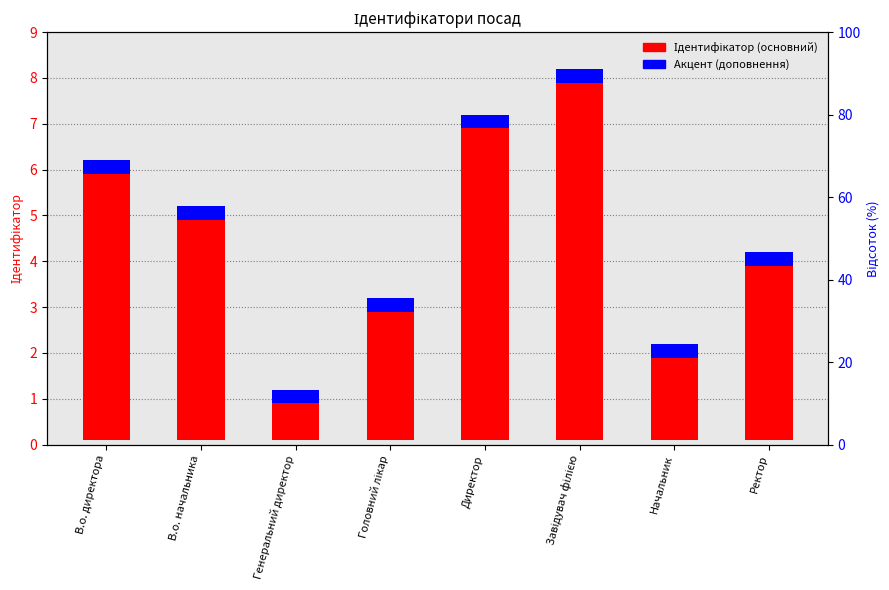

At which label is Ідентифікатор (основний) closest to 4?

Ректор